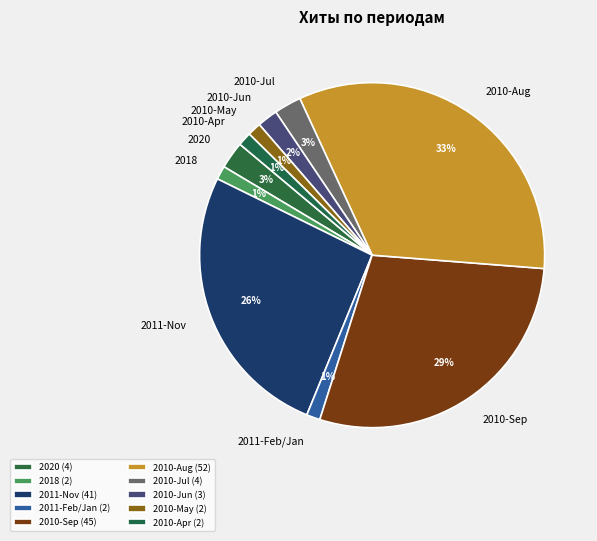

How many slices are in this pie chart?

10